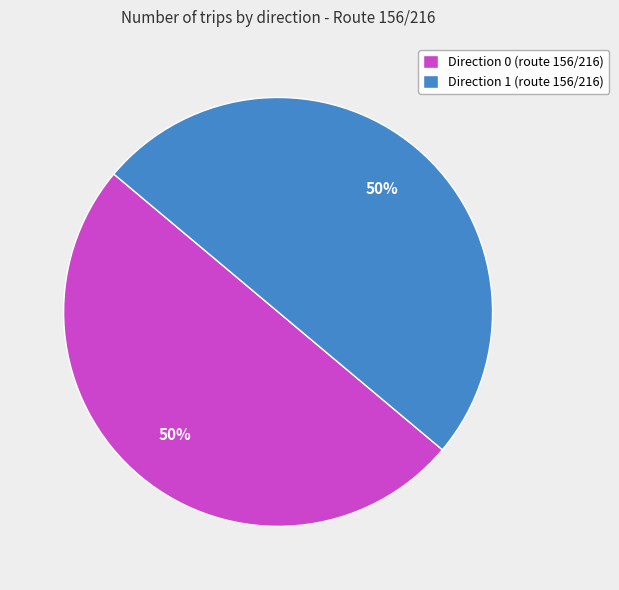

Do Direction 1 (route 156/216) and Direction 0 (route 156/216) together represent more than half of the pie?

Yes